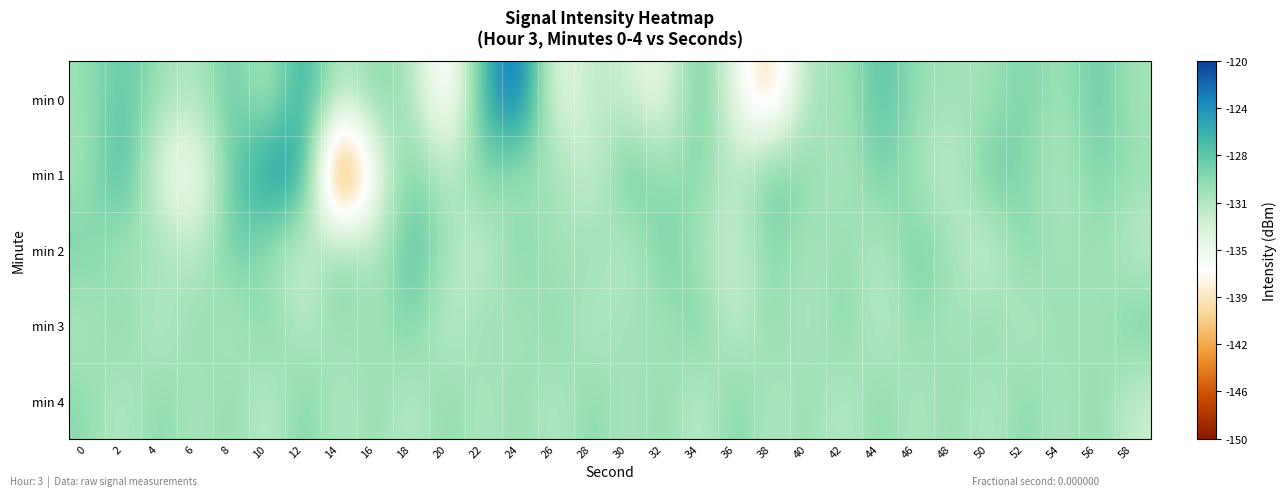

What is the difference between the highest and lowest values at 12?

10.2